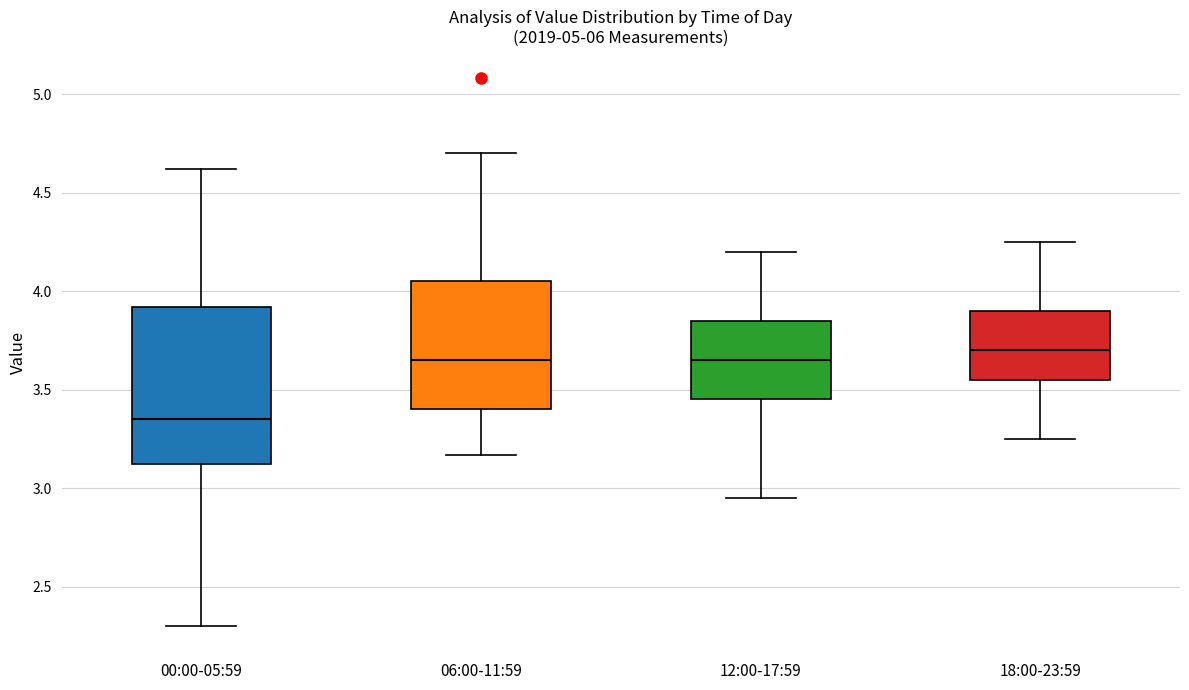

Reading left to right, transcribe this box plot: for each box, give where its median line is, the range the box spans, and where its two whiskers end, as read against the y-axis. The values are not printed on the chart, so give them approximately, as read against the axis.

00:00-05:59: median 3.35, box 3.10 to 3.90, whiskers 2.30 to 4.60
06:00-11:59: median 3.65, box 3.40 to 4.05, whiskers 3.15 to 4.70
12:00-17:59: median 3.65, box 3.45 to 3.85, whiskers 2.95 to 4.20
18:00-23:59: median 3.70, box 3.55 to 3.90, whiskers 3.25 to 4.25